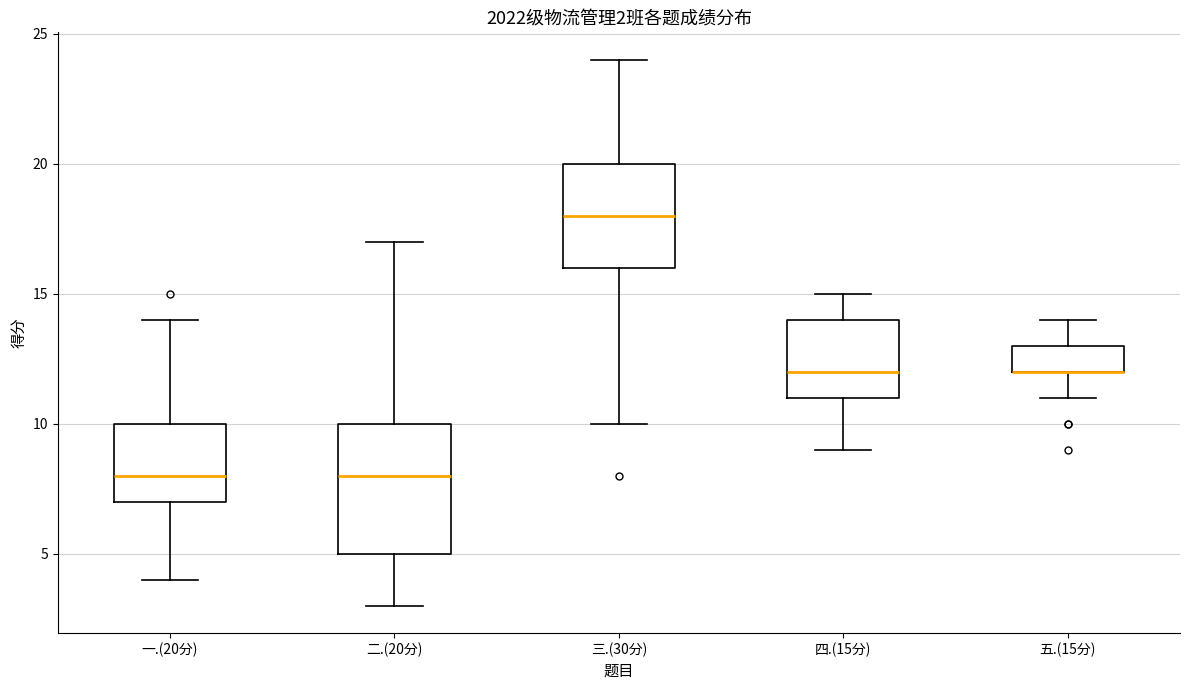

Which box is the tallest, from its lower edge to its upper edge?

二.(20分)